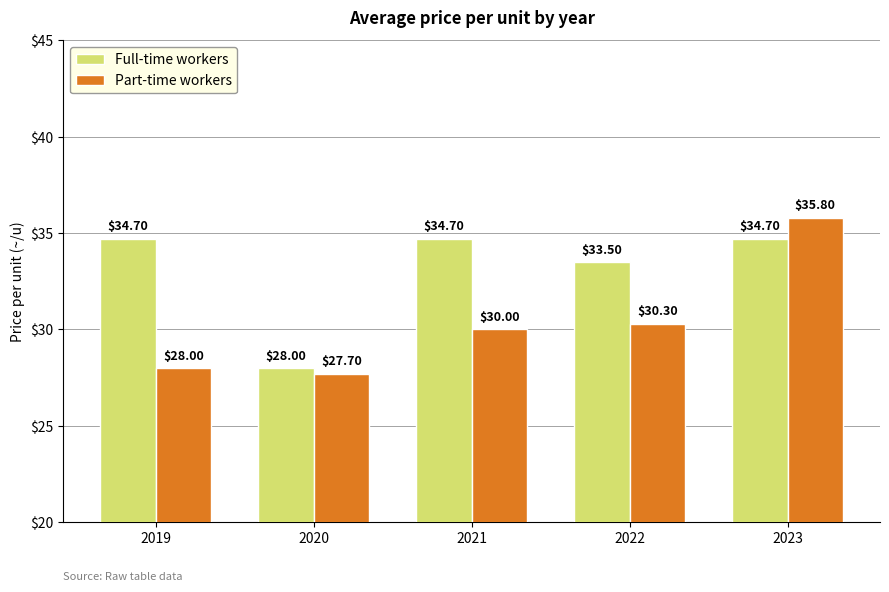

Between 2021 and 2023, which series saw the biggest shift?

Part-time workers